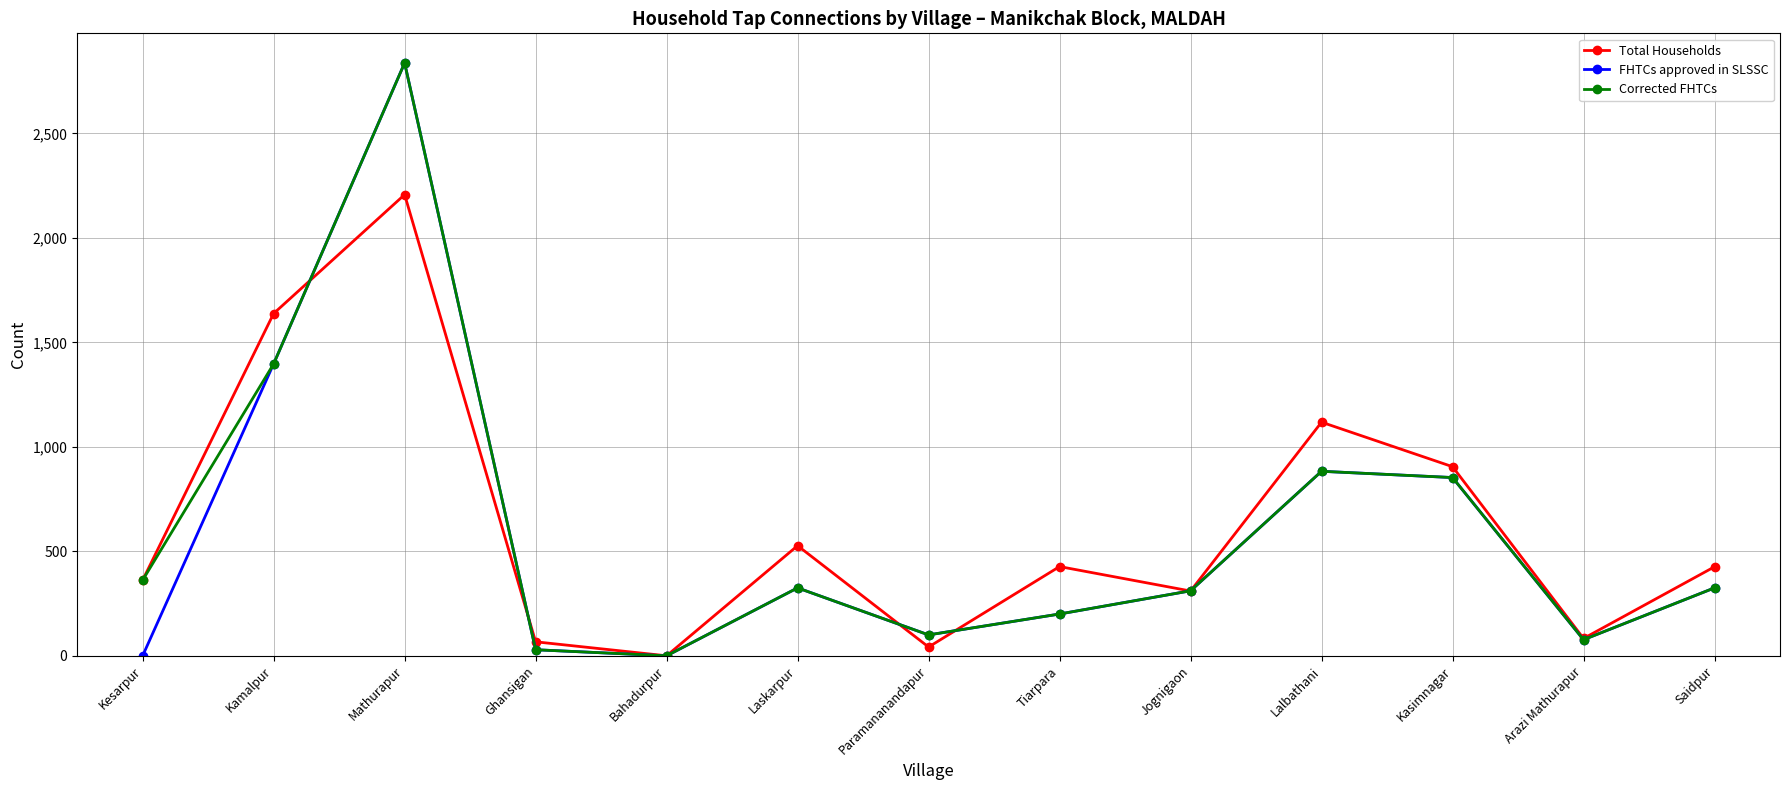

What are all the series names shown in the legend?

Total Households, FHTCs approved in SLSSC, Corrected FHTCs